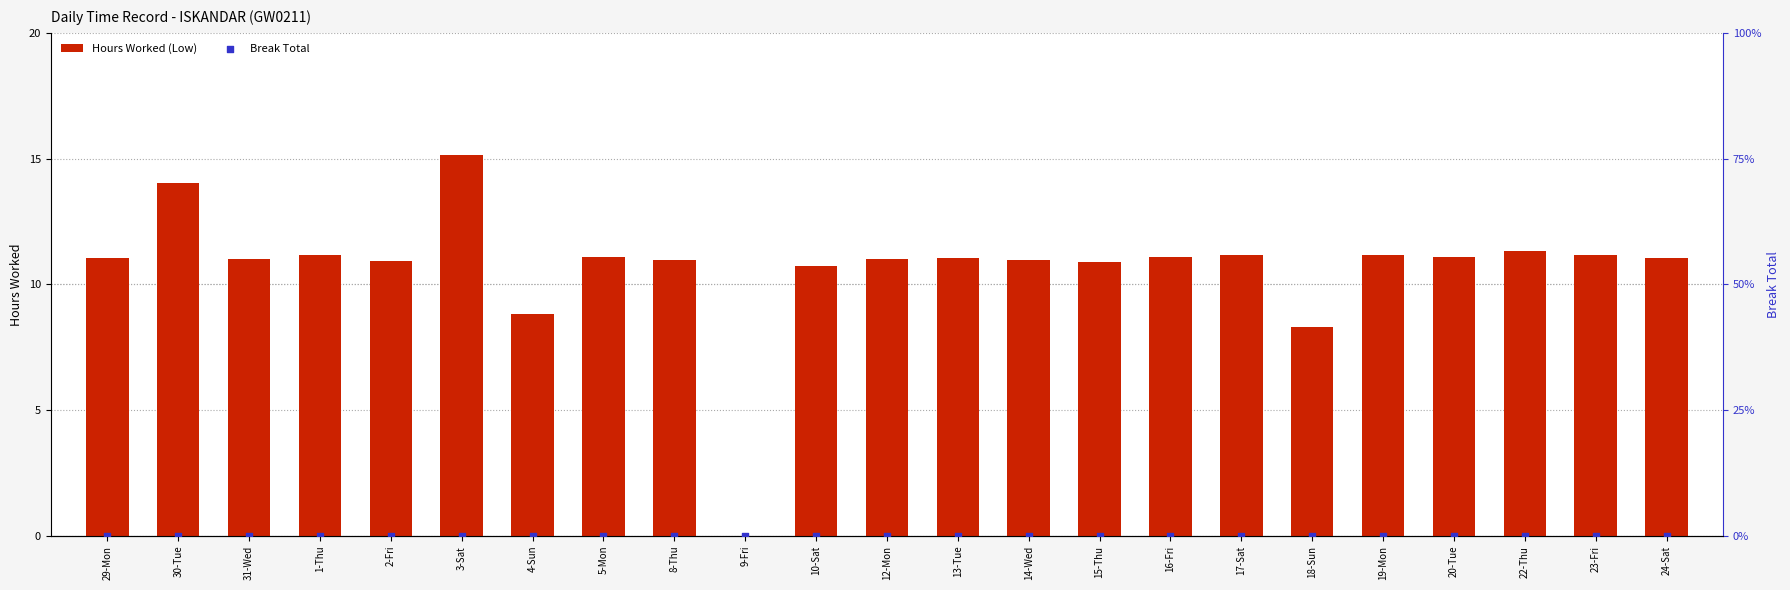

Which series contains the lowest Y value?

Hours Worked (Low)